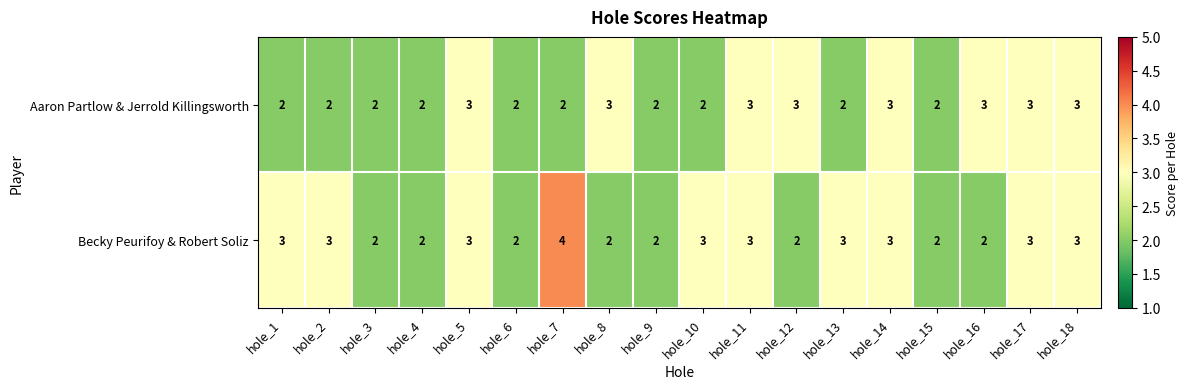

What value does the Becky Peurifoy & Robert Soliz series have at hole_17?

3